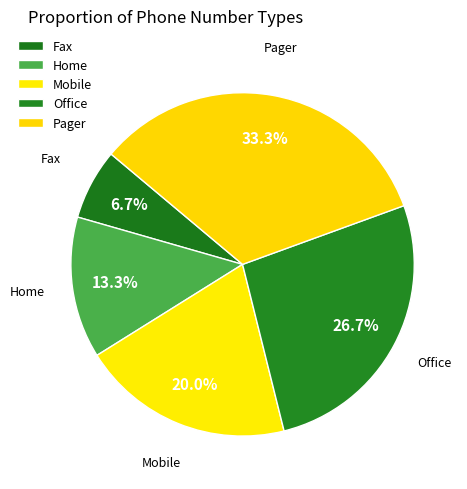

Combined, do Pager and Office account for over 50%?

Yes